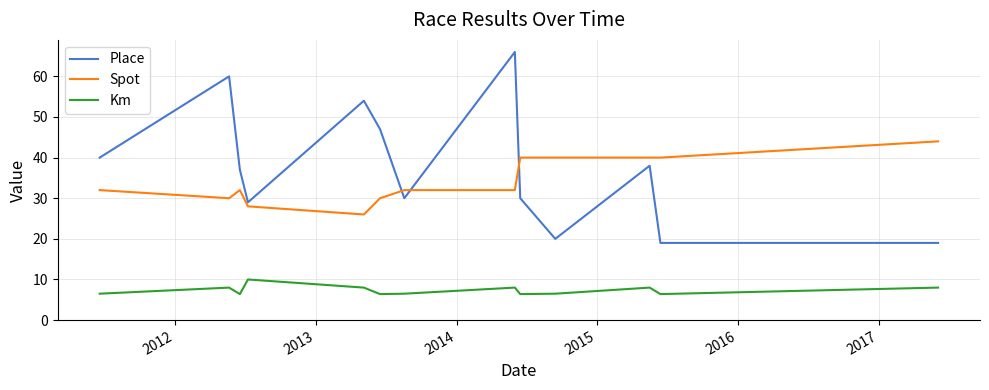

Which series has the largest total across all categories?

Place